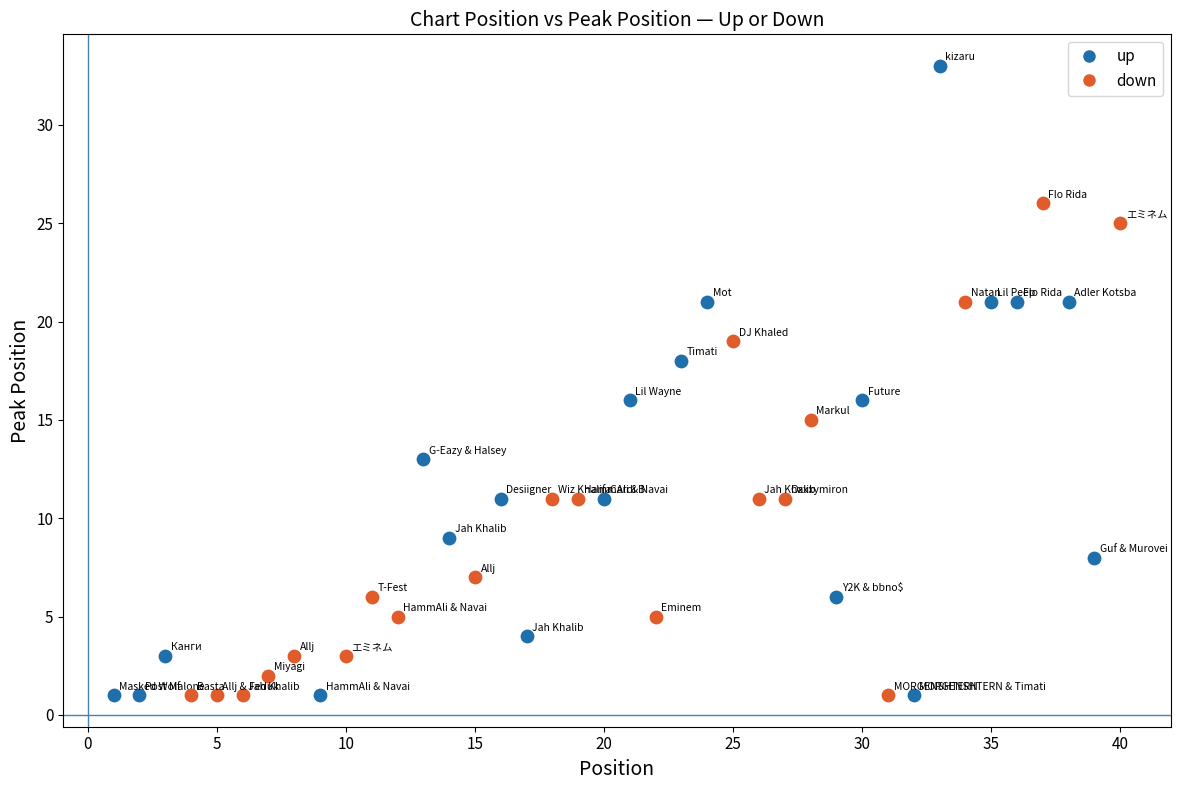

Which series contains the highest Y value?

up